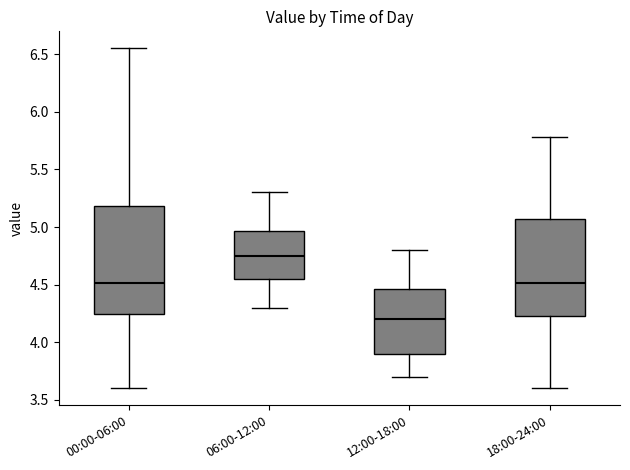

Which box is the tallest, from its lower edge to its upper edge?

00:00-06:00